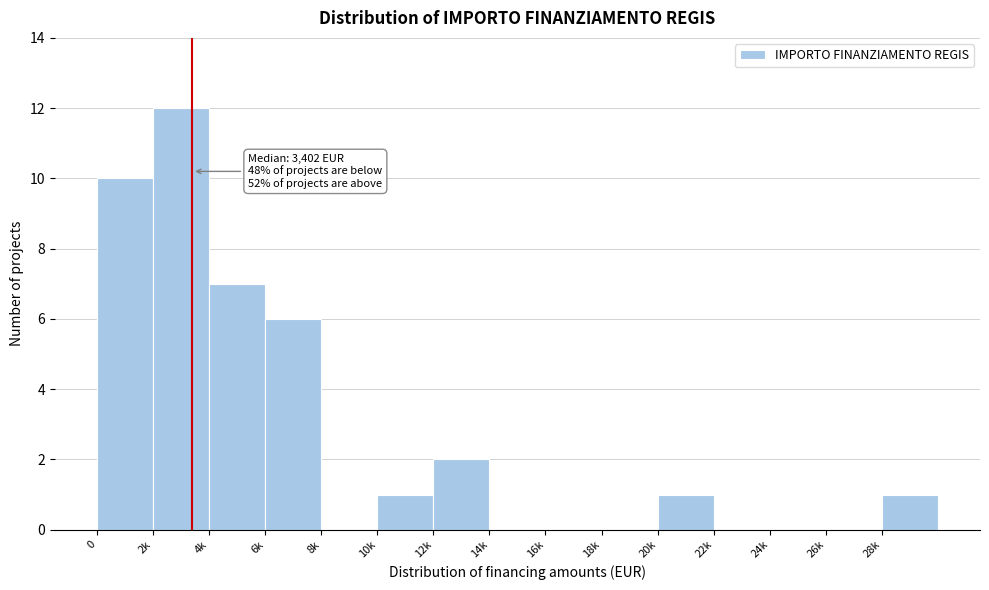

Reading left to right, list all the values displayed in this chart.

0=10	2k=12	4k=7	6k=6	8k=0	10k=1	12k=2	14k=0	16k=0	18k=0	20k=1	22k=0	24k=0	26k=0	28k=1